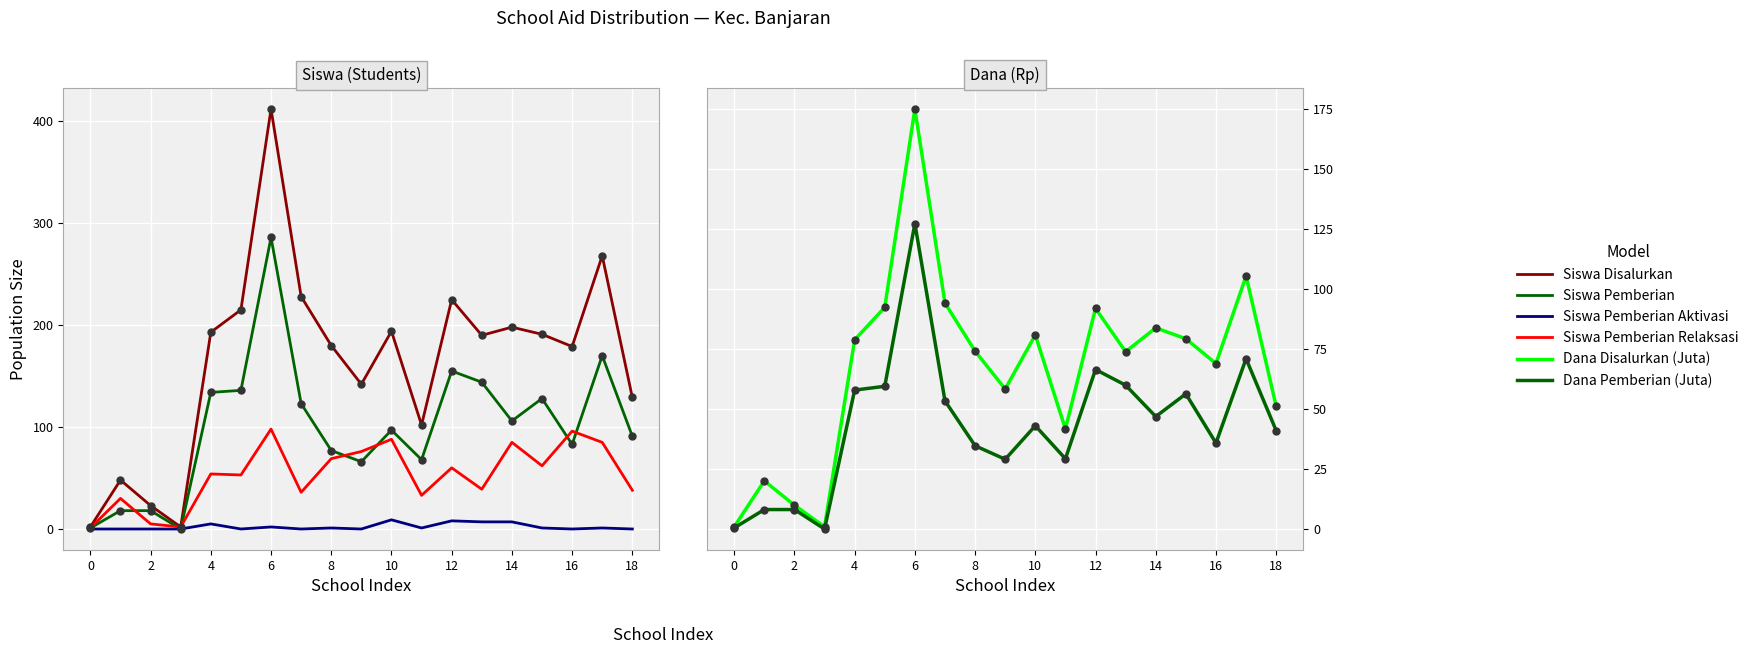

At how many categories does at least one series exceed 37?

16